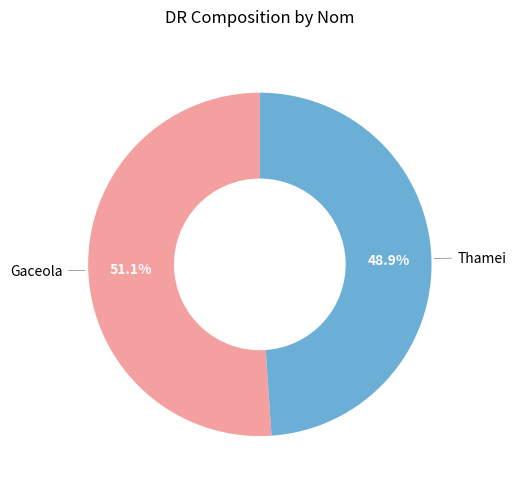

Is there any slice that represents more than half of the pie?

Yes